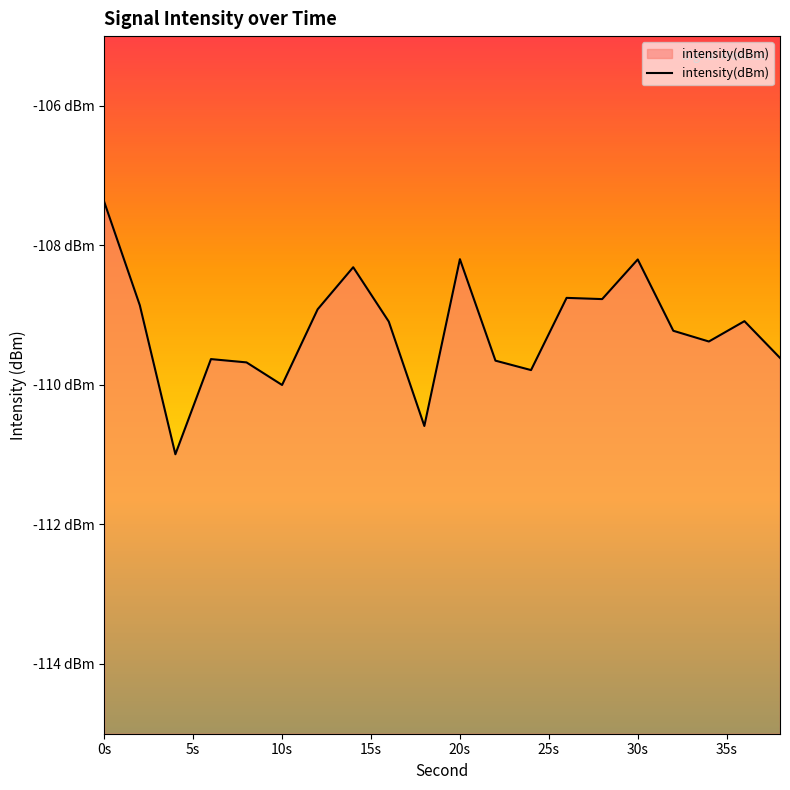

What is the difference between the second highest and minimum values?

2.8